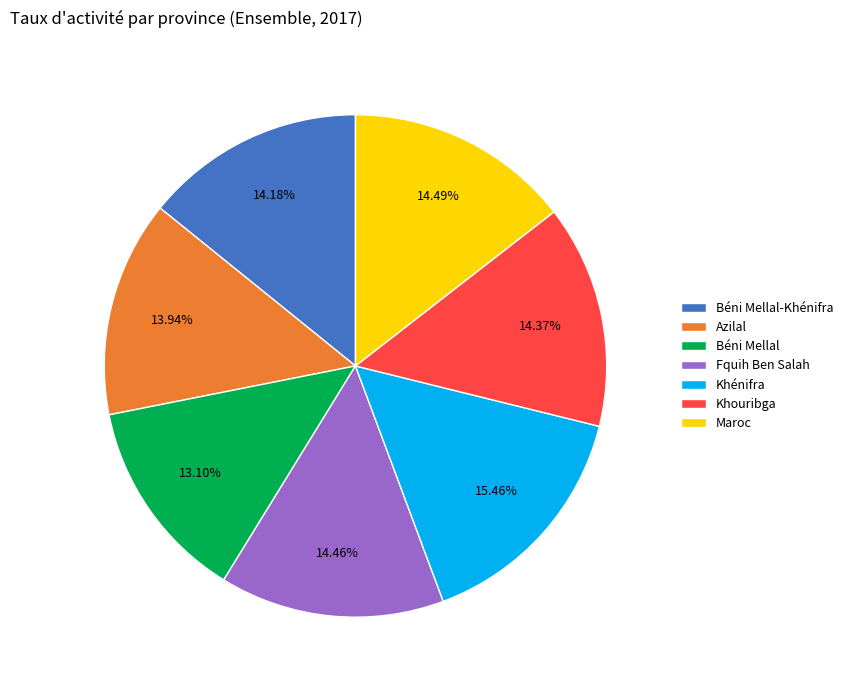

What is the largest slice in the pie chart?

Khénifra